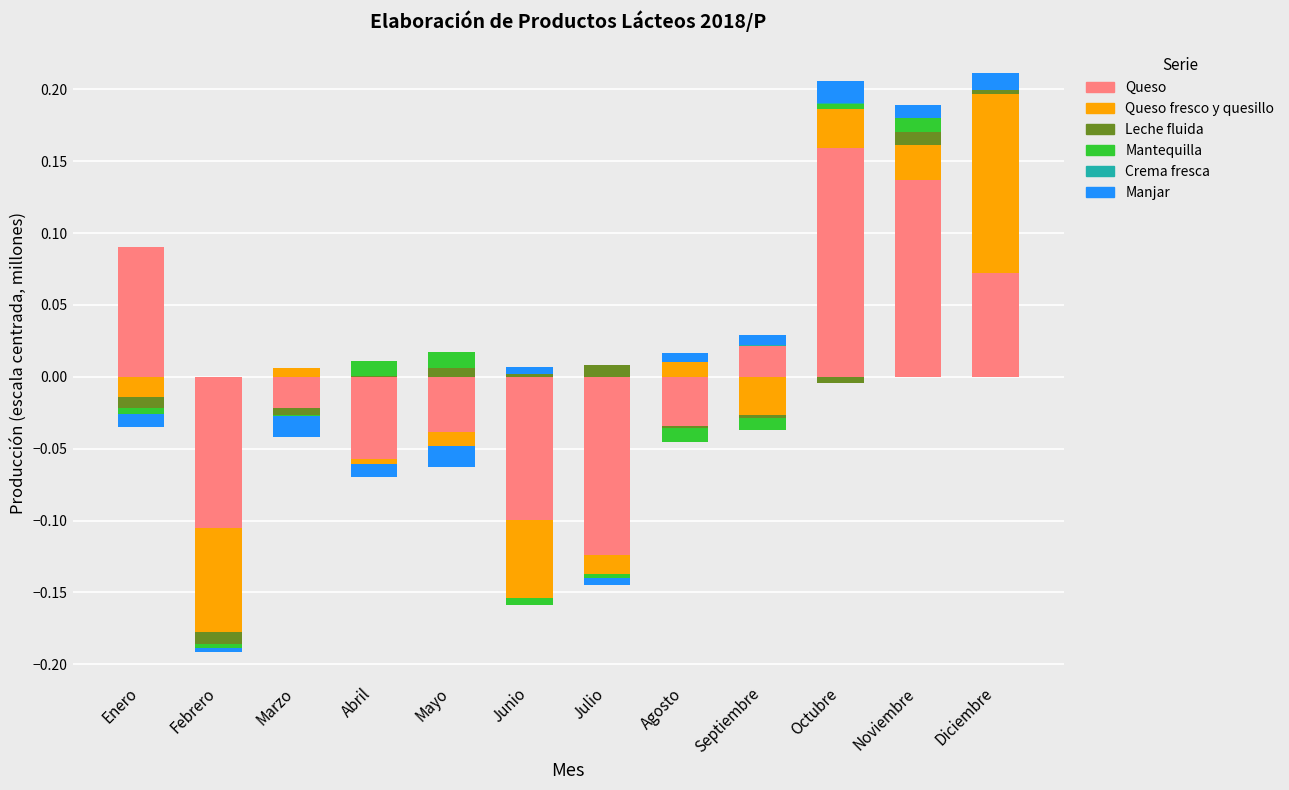

What are all the series names shown in the legend?

Queso, Queso fresco y quesillo, Leche fluida, Mantequilla, Crema fresca, Manjar